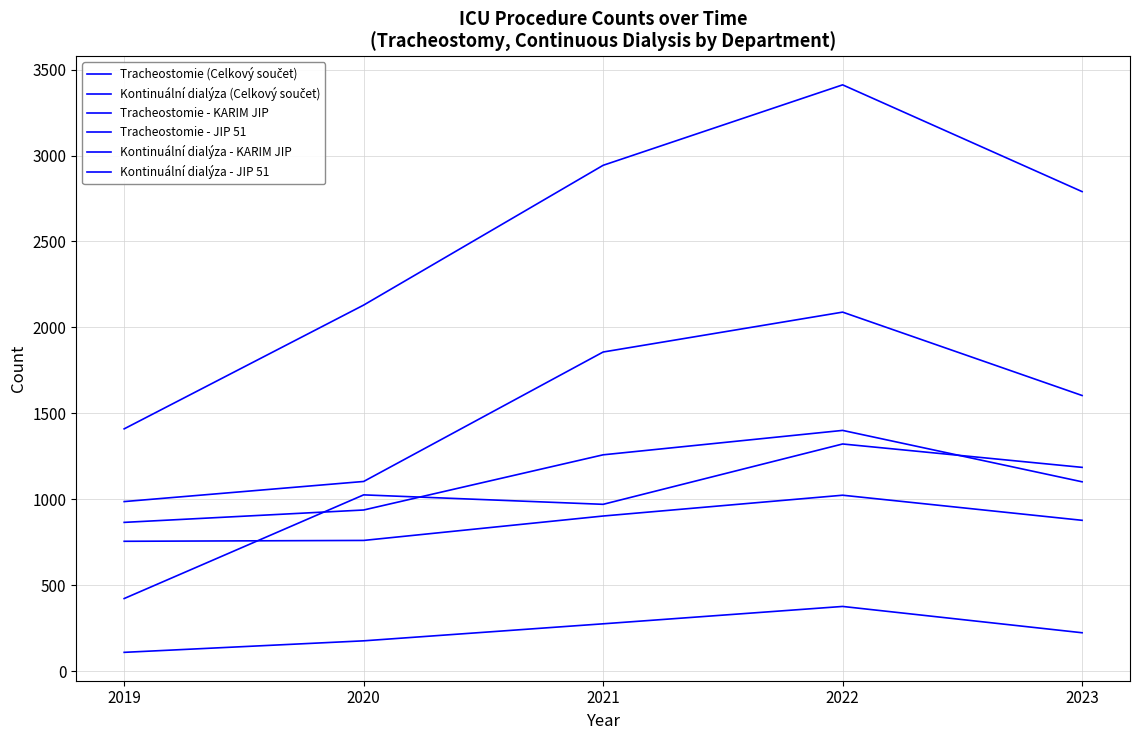

How many lines are shown in the chart?

6